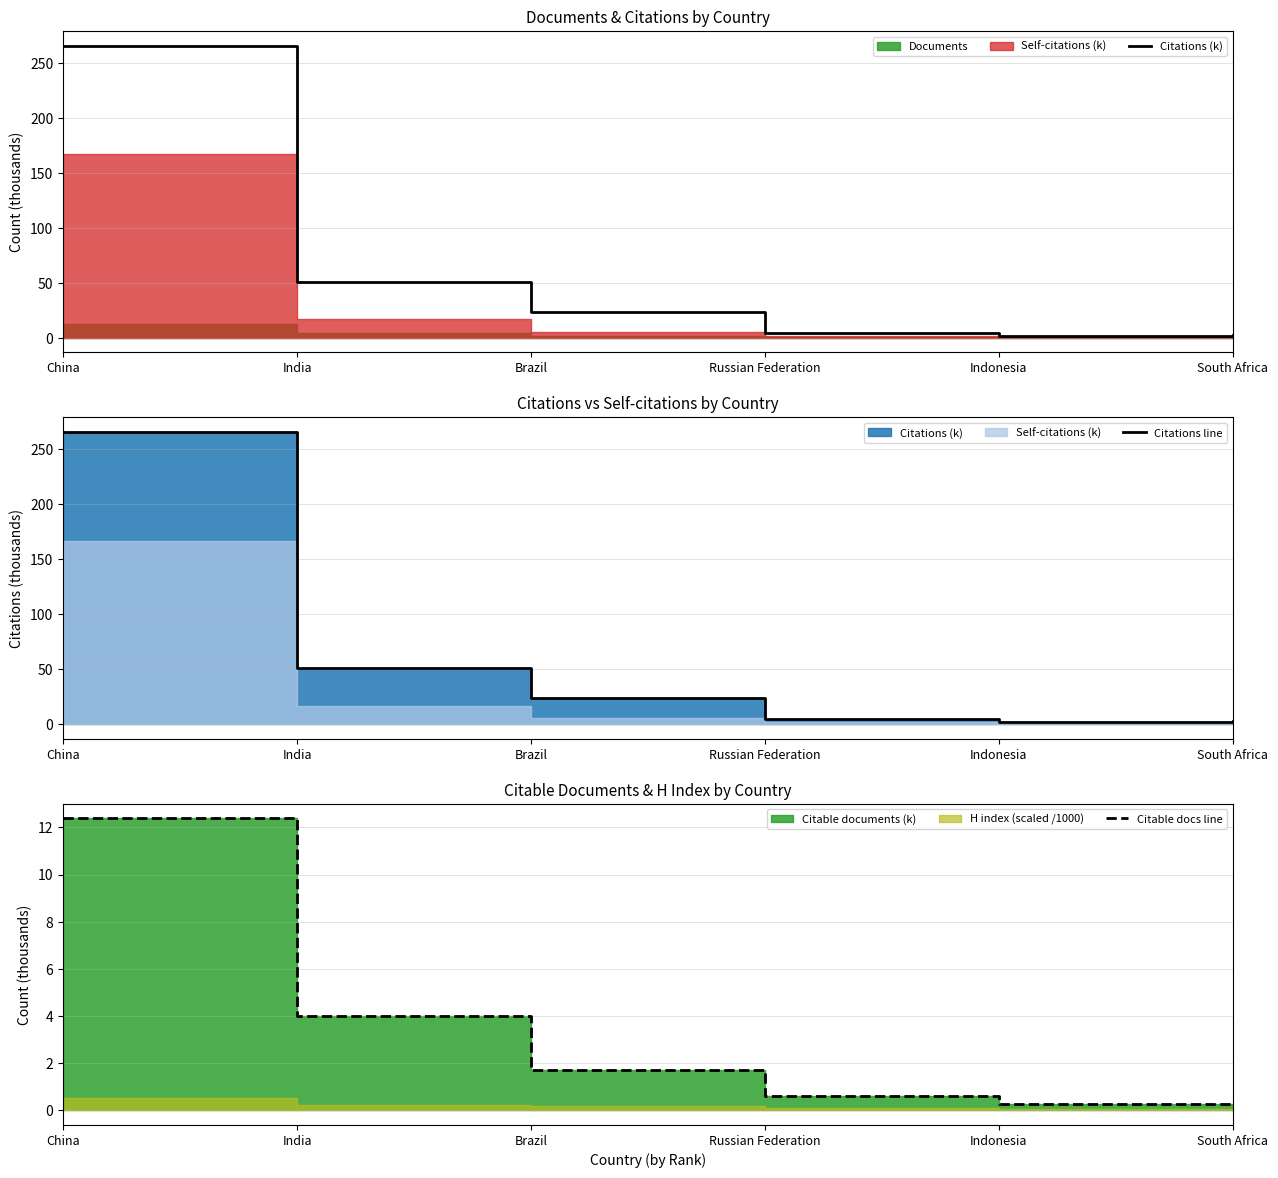

At which label does Citations (k) first exceed 23?

China